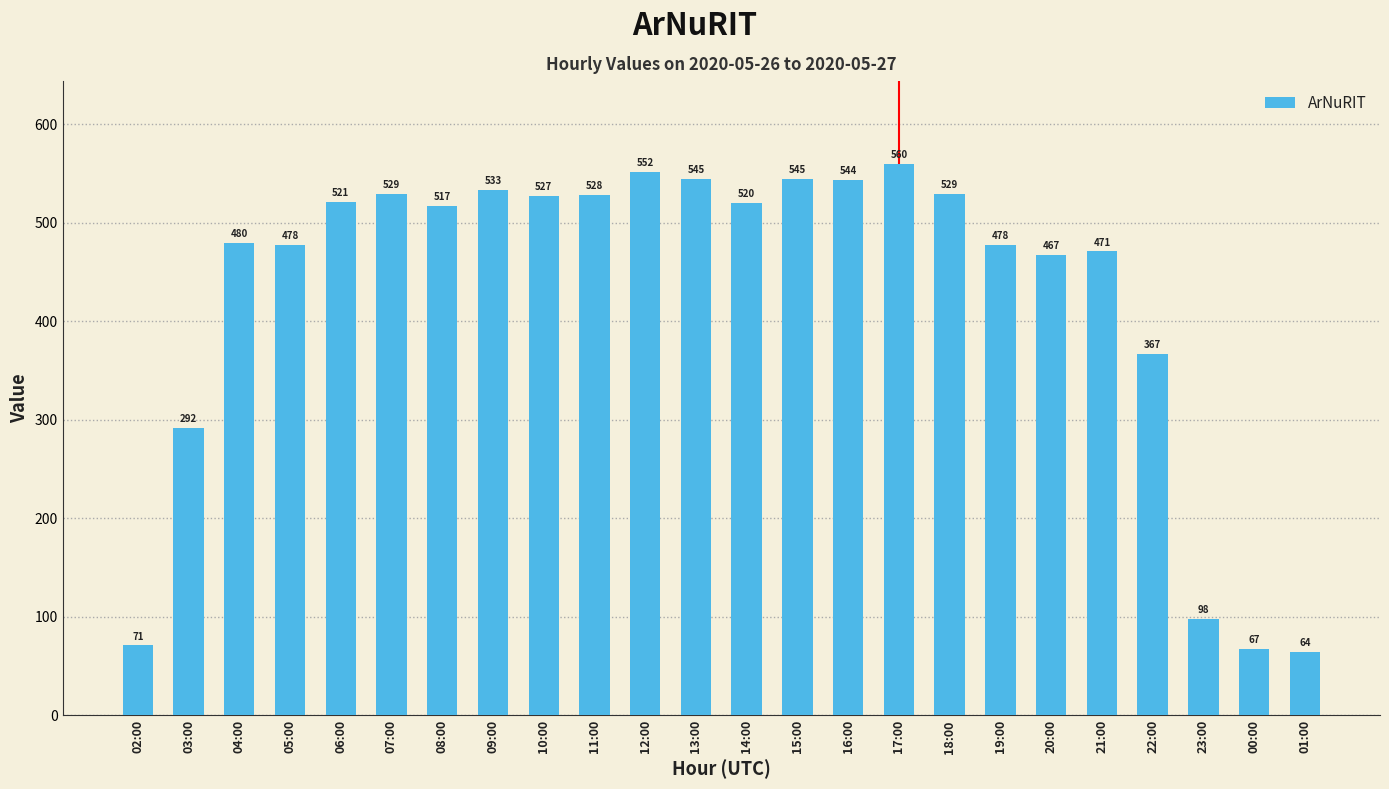

Reading right to left, what are all the values shown in this chart?

01:00=64	00:00=67	23:00=98	22:00=367	21:00=471	20:00=467	19:00=478	18:00=529	17:00=560	16:00=544	15:00=545	14:00=520	13:00=545	12:00=552	11:00=528	10:00=527	09:00=533	08:00=517	07:00=529	06:00=521	05:00=478	04:00=480	03:00=292	02:00=71